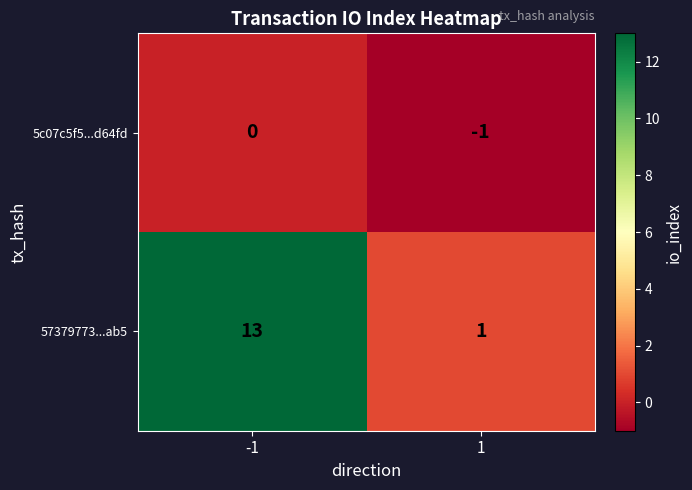

Which series has the largest range (max minus min)?

57379773...ab5